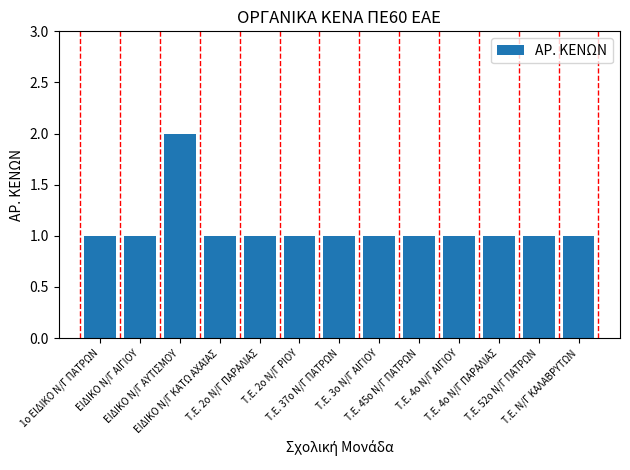

What is the value of the 12th bar from the left?

1